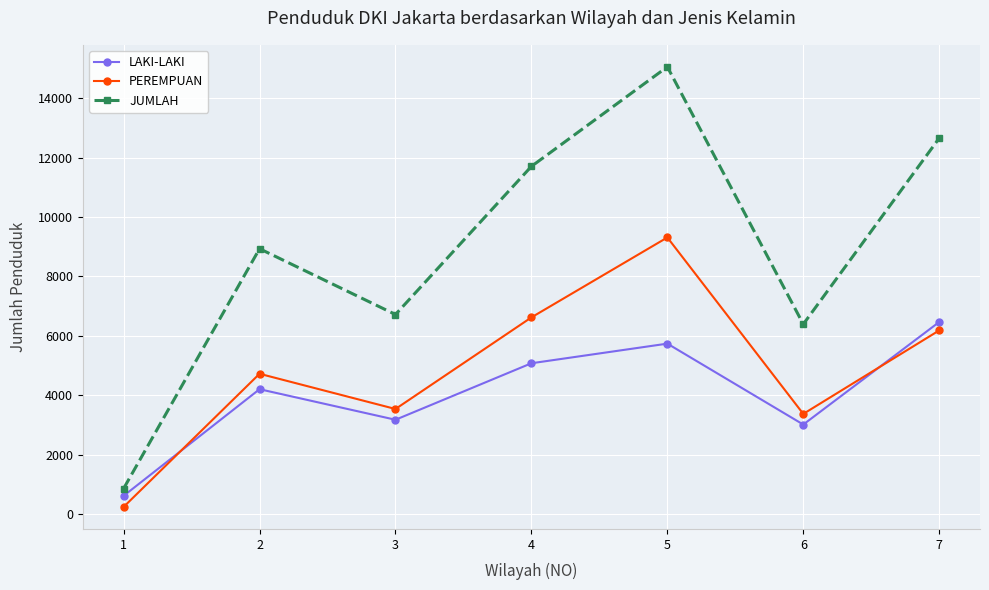

Which category has the lowest value across all series?

1